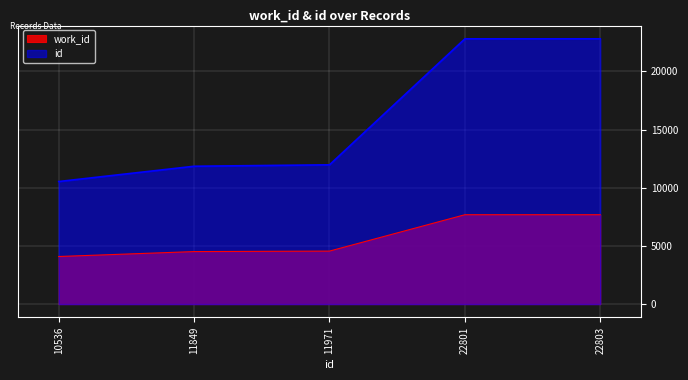

True or false: id and work_id intersect in this chart.

False